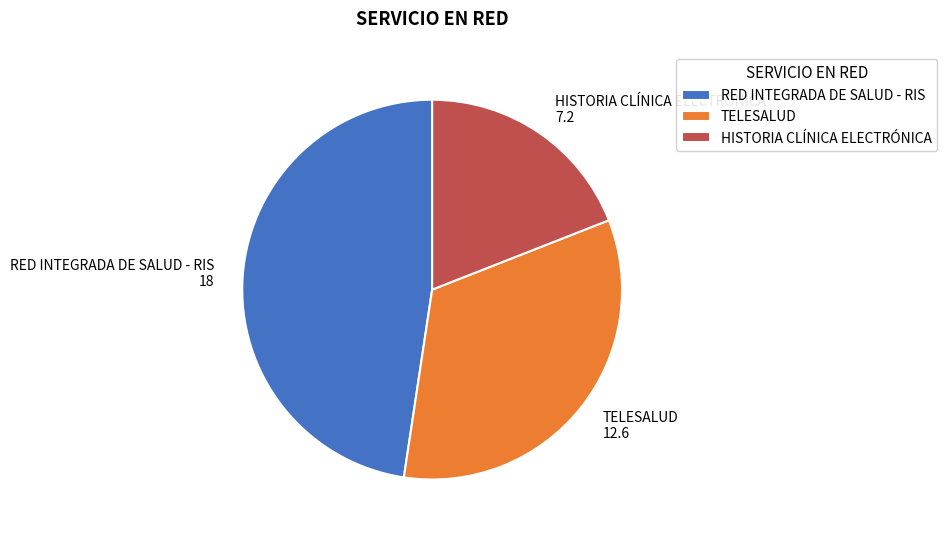

Is TELESALUD the majority of the pie?

No